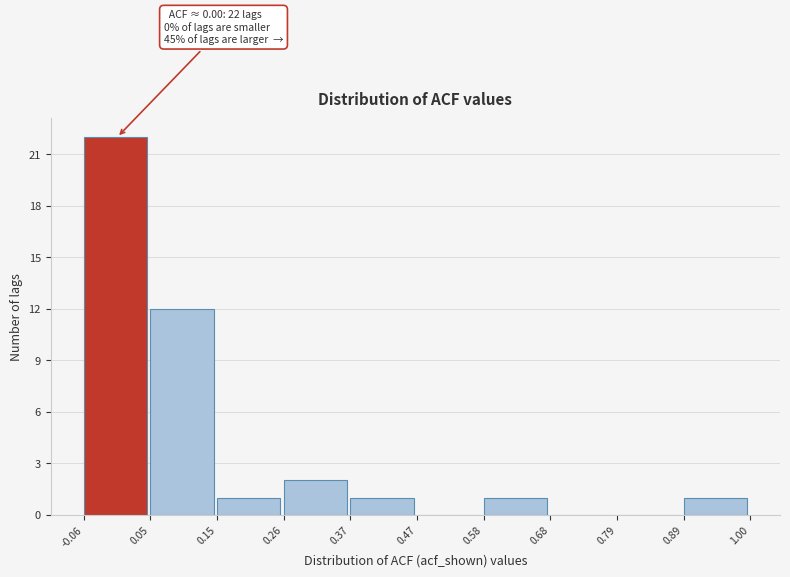

Over which range of the x-axis is the bar tallest?

-0.06 to 0.05